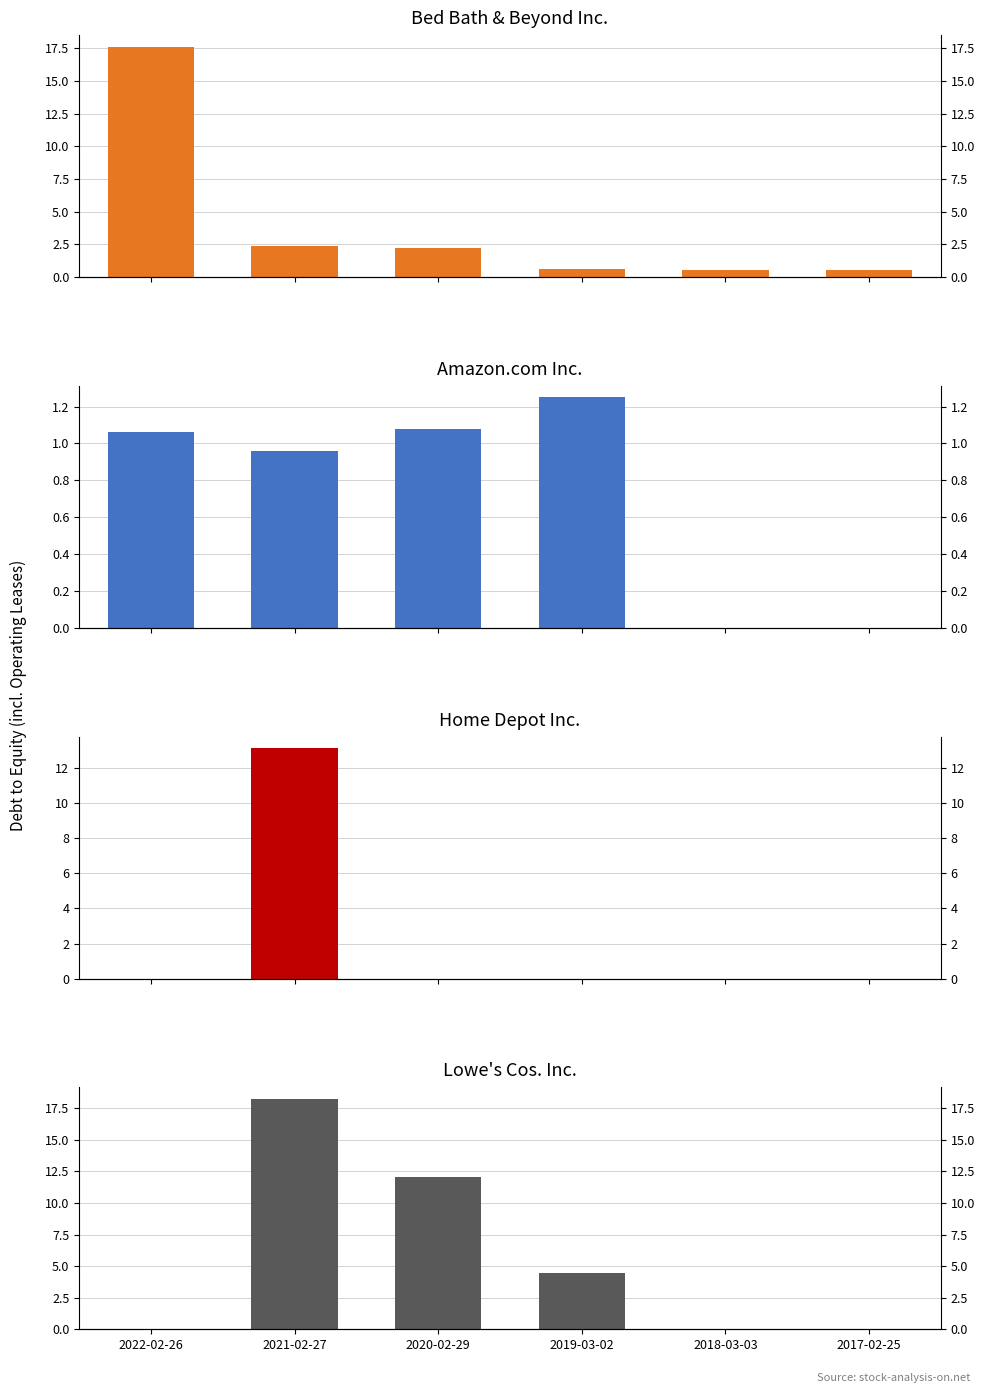

What is the total value across all series at 2019-03-02?

6.3